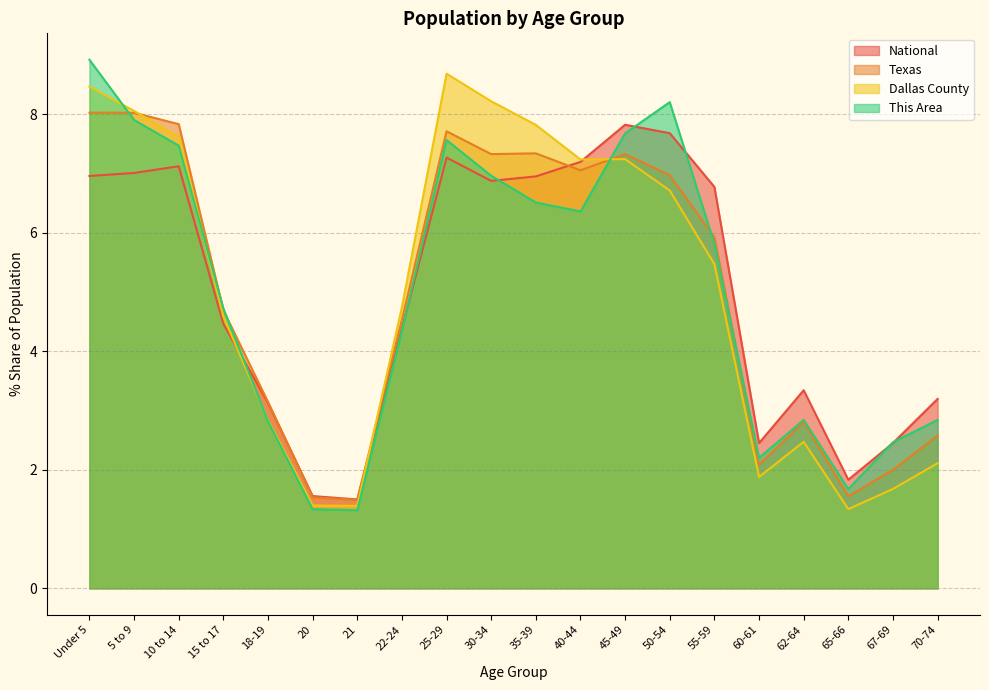

How many interior local valleys does the National series have?

4